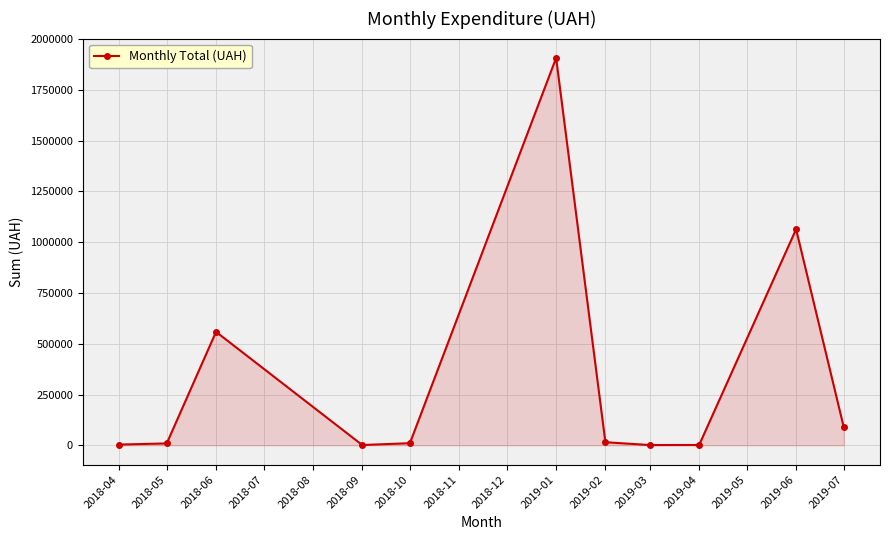

How many lines are shown in the chart?

1